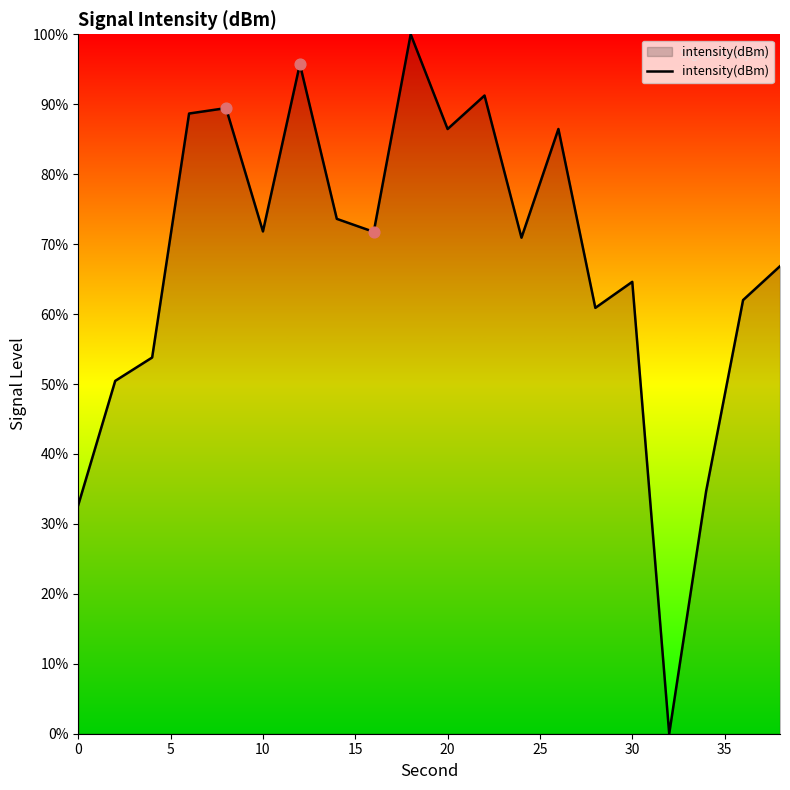

What is the maximum value shown in the chart?

100.0